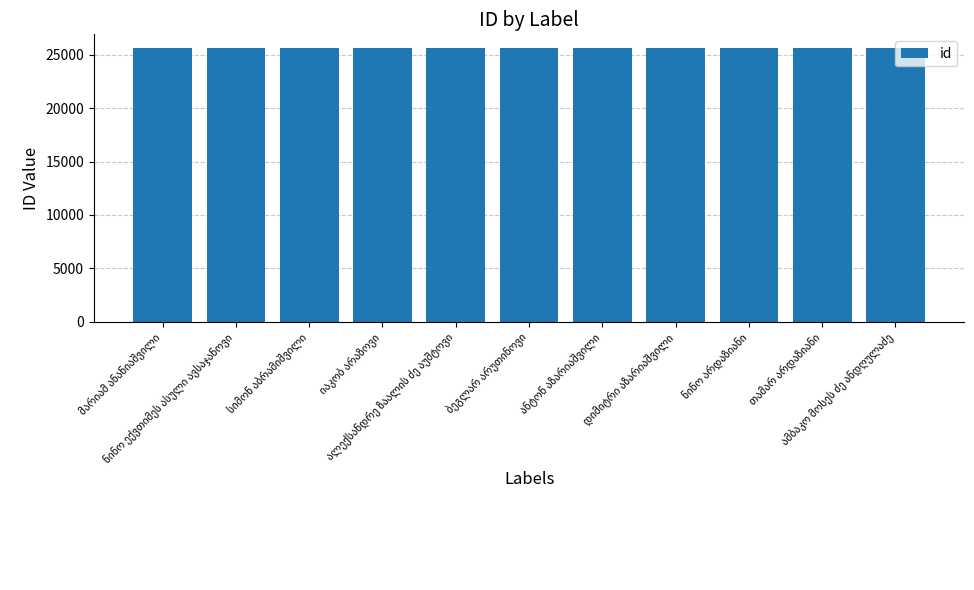

What is the smallest value displayed?

25616